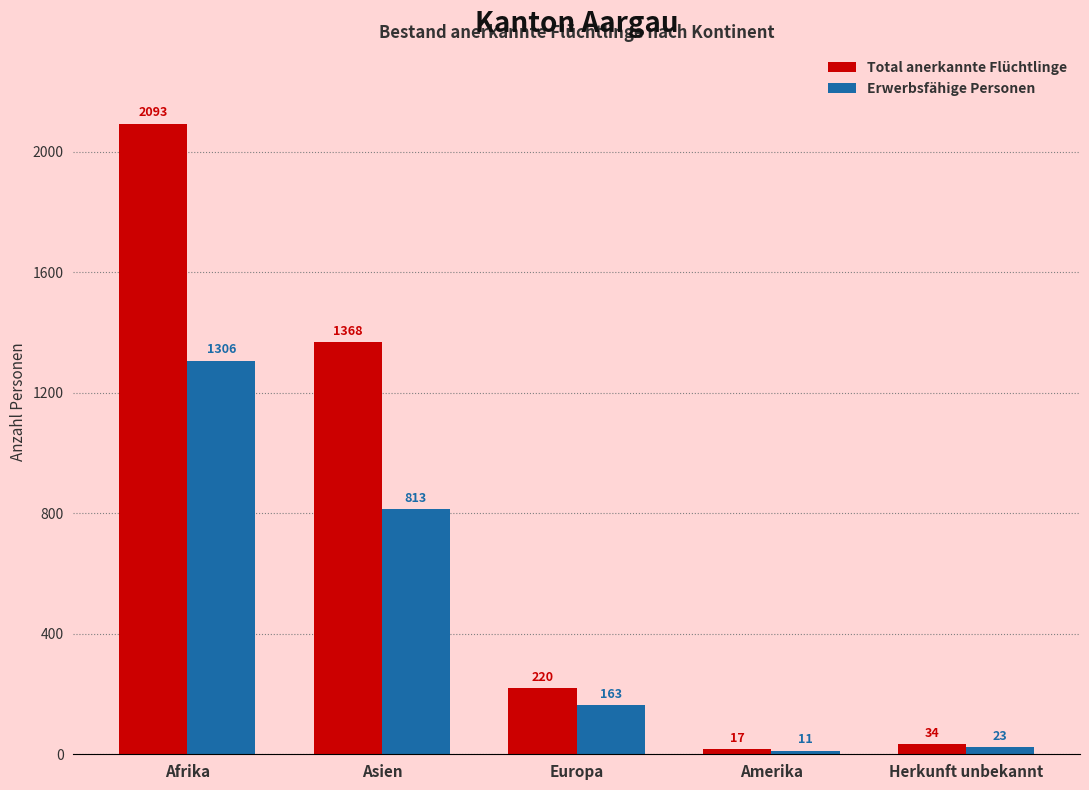

Reading left to right, extract all data points from this chart.

Total anerkannte Flüchtlinge: Afrika=2093	Asien=1368	Europa=220	Amerika=17	Herkunft unbekannt=34
Erwerbsfähige Personen: Afrika=1306	Asien=813	Europa=163	Amerika=11	Herkunft unbekannt=23